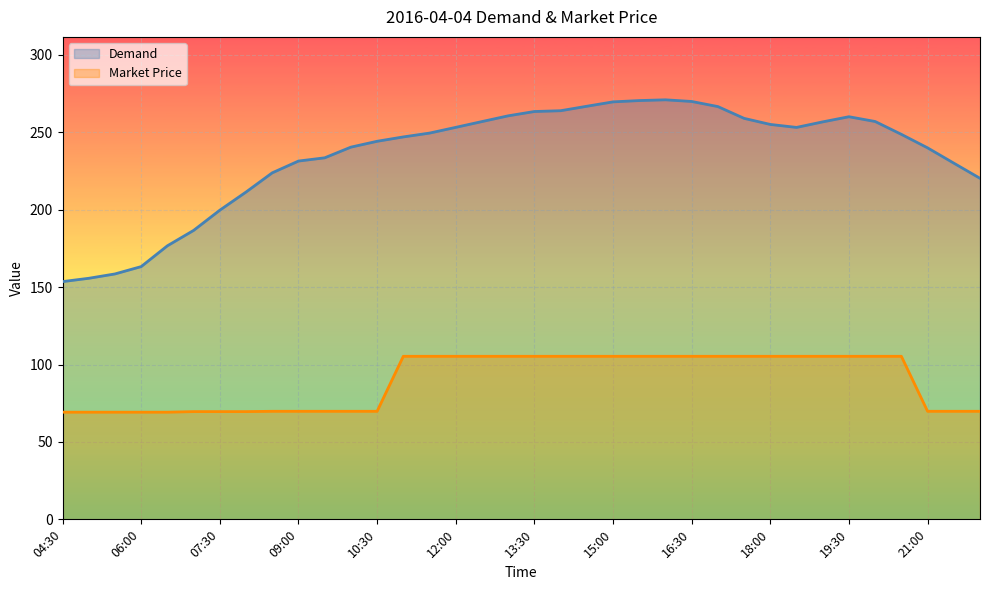

True or false: Demand and Market Price intersect in this chart.

False